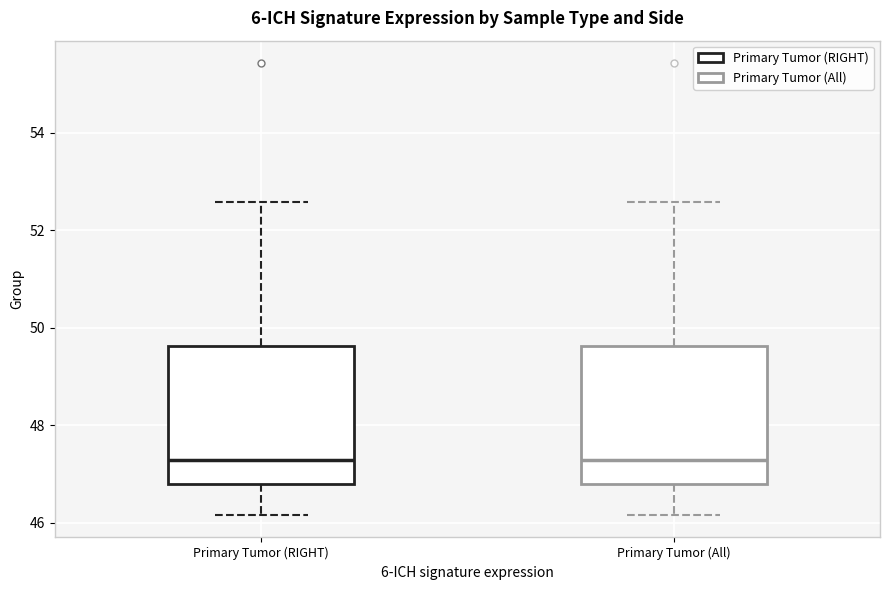

Where does the upper whisker of the box for Primary Tumor (All) end on the y-axis? The values are not printed on the chart, so give them approximately, as read against the axis.

52.6